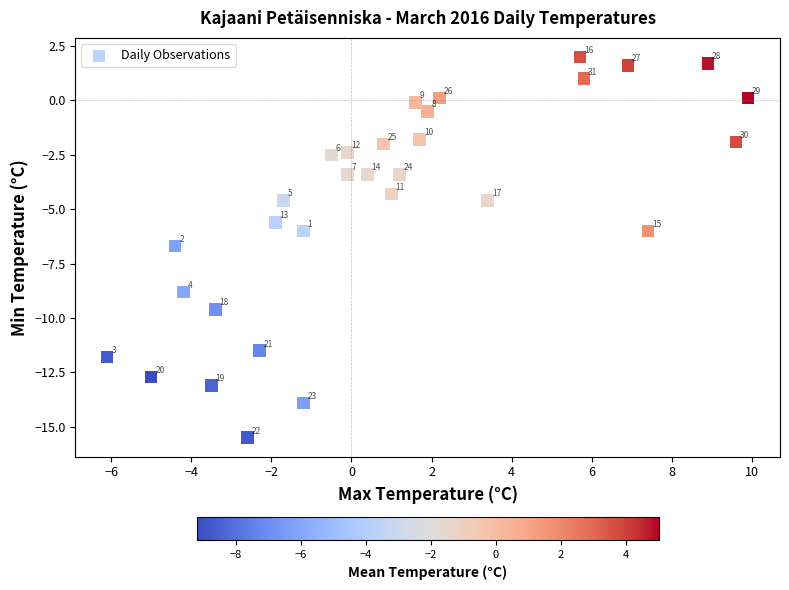

What Y value in the scatter plot is closest to -6?

-6.0